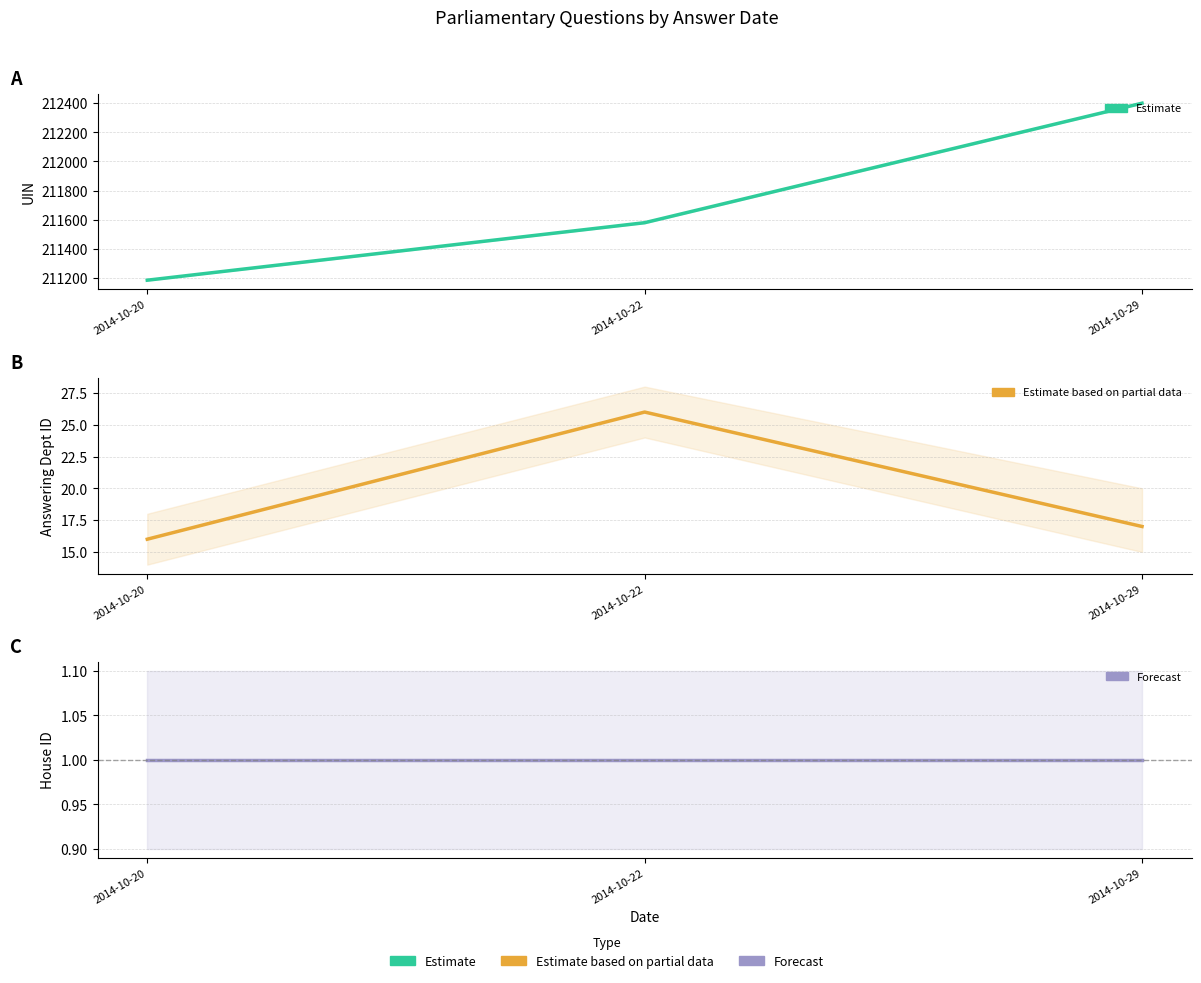

What is the difference between the maximum and second lowest values in the UIN series?

821